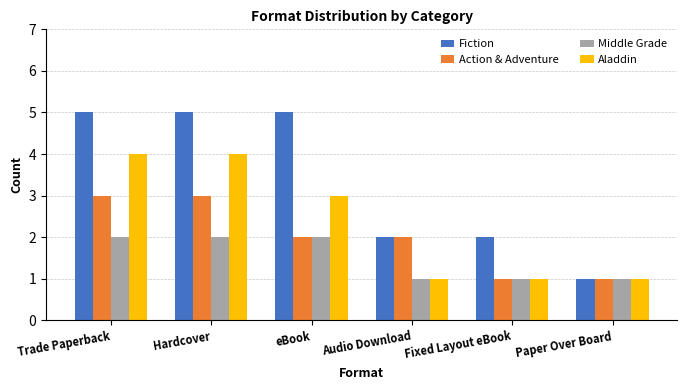

How many data points does each series have?

6